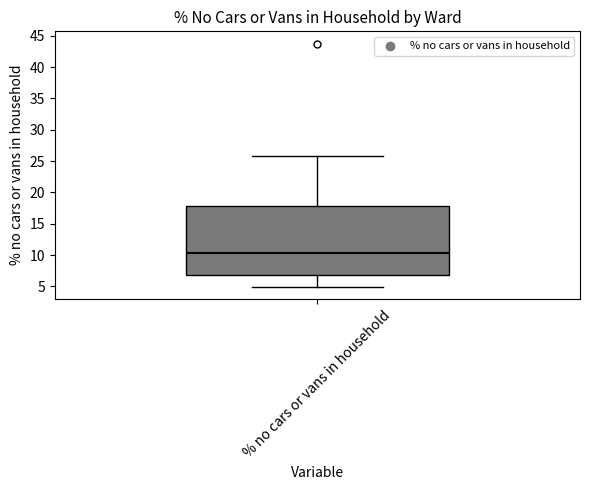

Where is the lower edge of the box for % no cars or vans in household on the y-axis? The values are not printed on the chart, so give them approximately, as read against the axis.

7.0